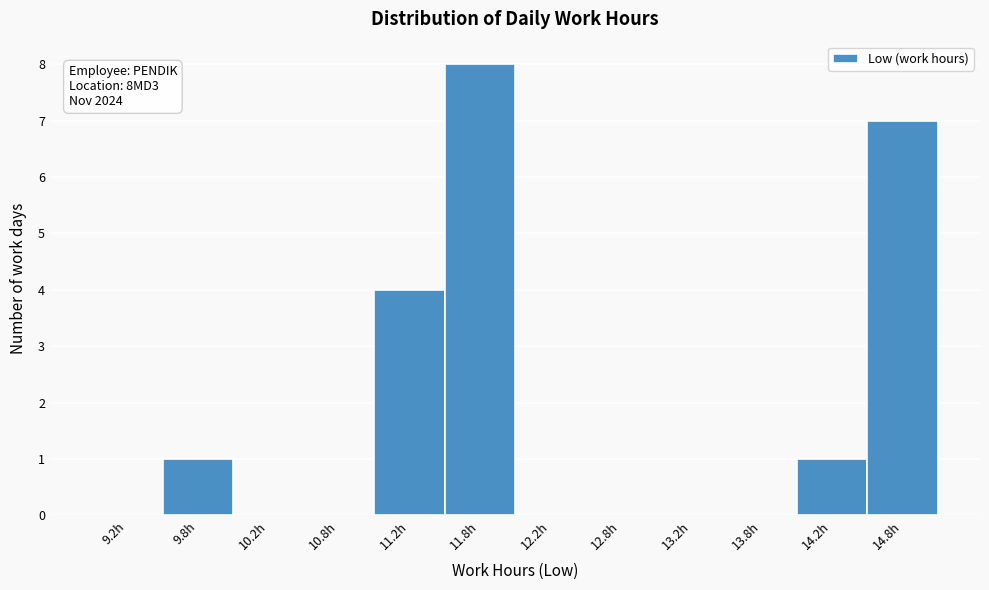

Over which range of the x-axis is the bar tallest?

11.5 to 12.0